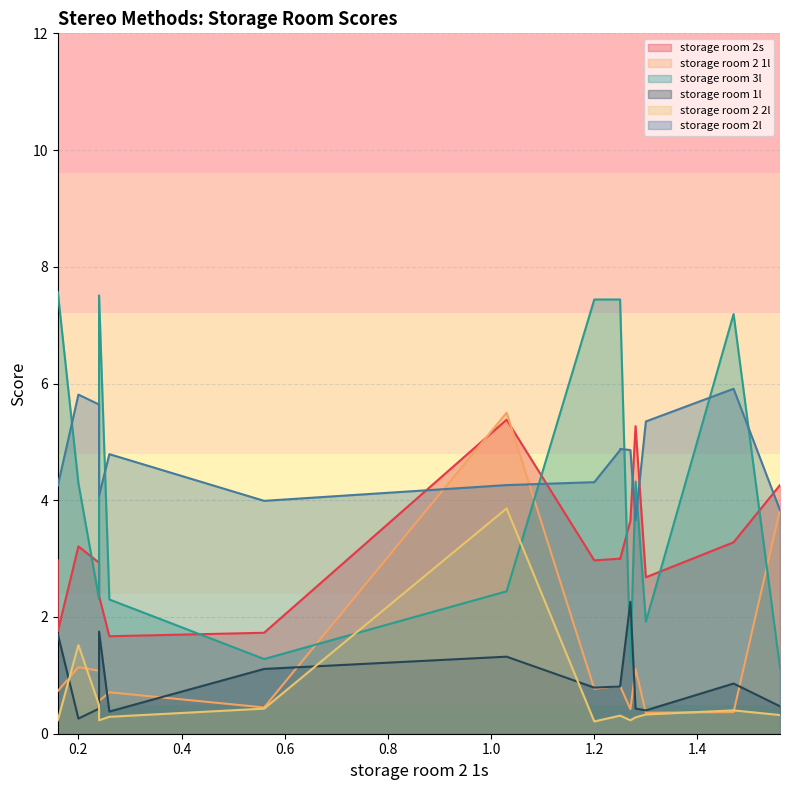

List the series in order of their peak value, lowest first.

storage room 1l, storage room 2 2l, storage room 2s, storage room 2 1l, storage room 2l, storage room 3l